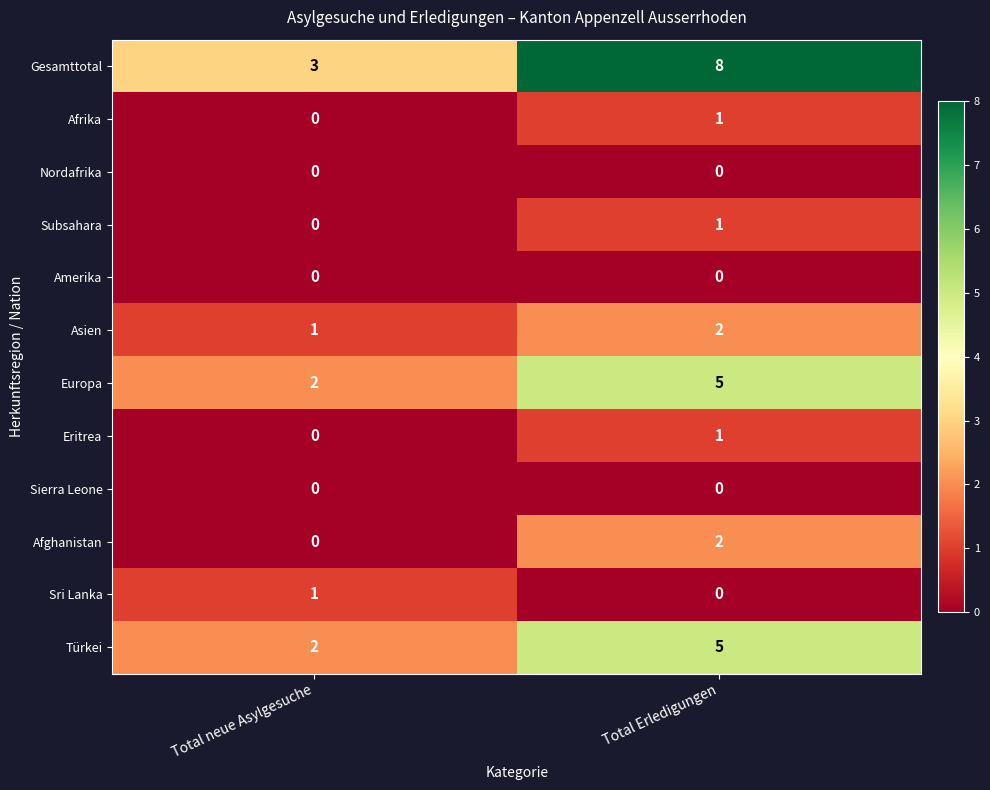

What is the total value across all series at Total neue Asylgesuche?

9